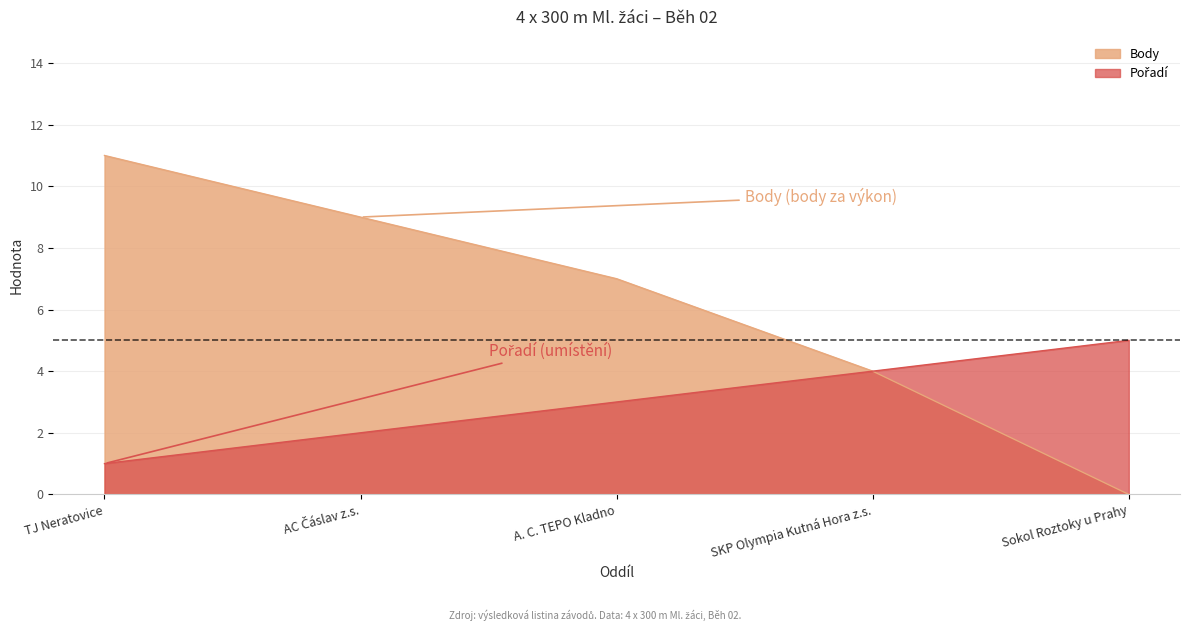

How many values in the Body series are below 7?

2